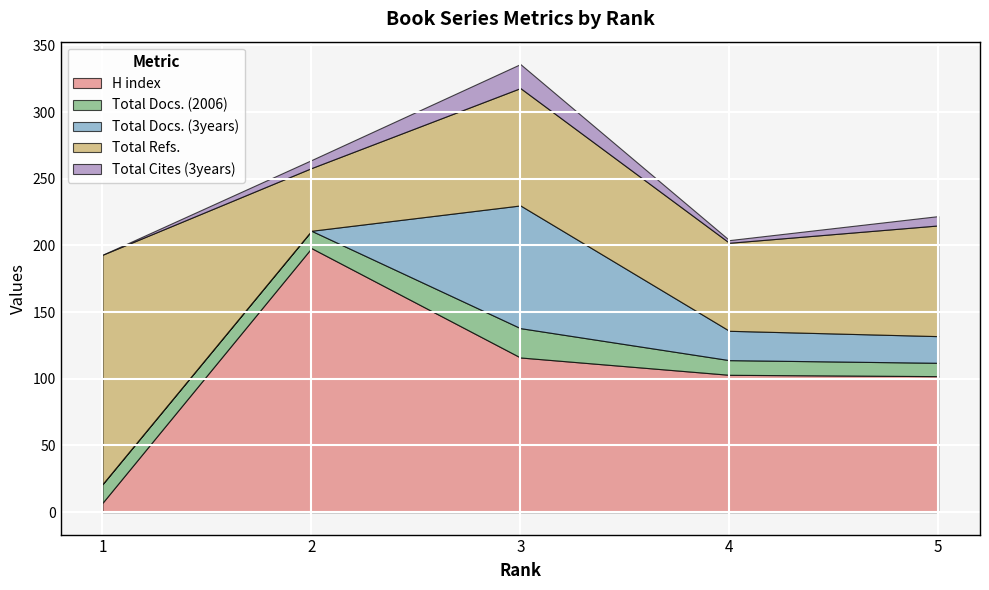

True or false: Total Cites (3years) and H index cross at least once.

False